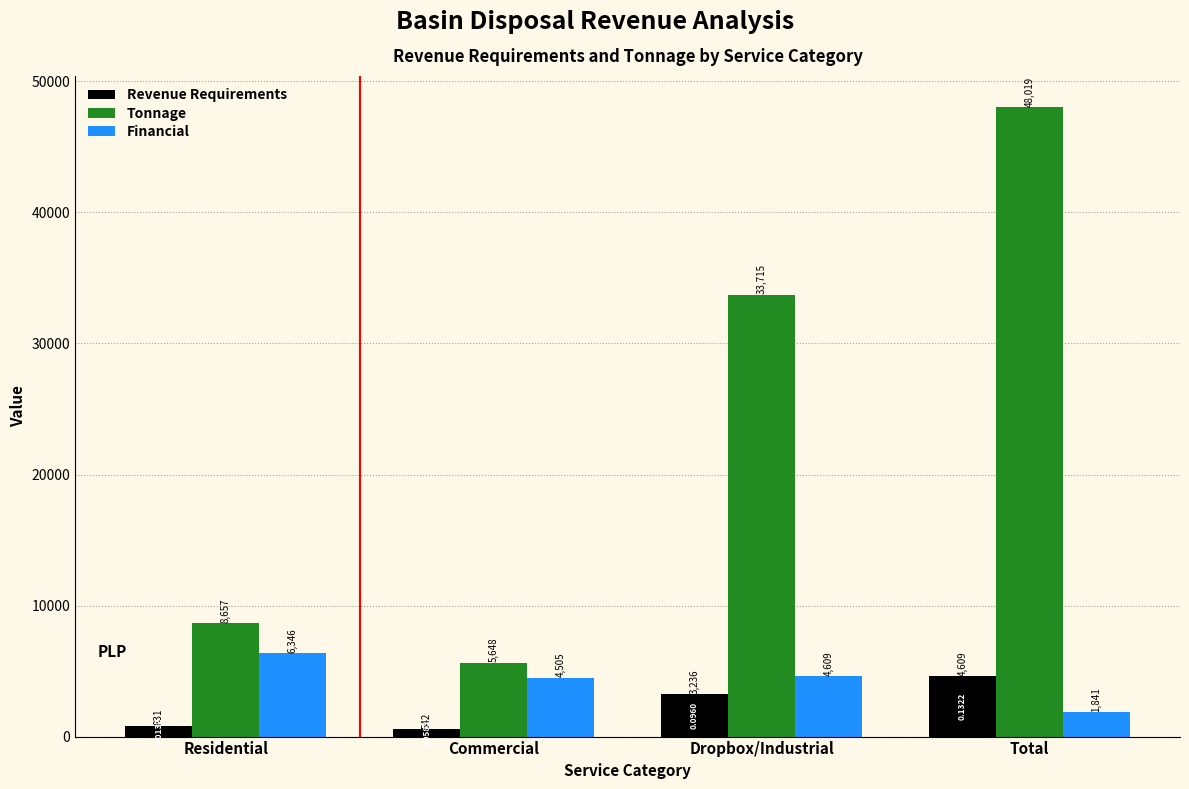

Which series has the largest total across all categories?

Tonnage